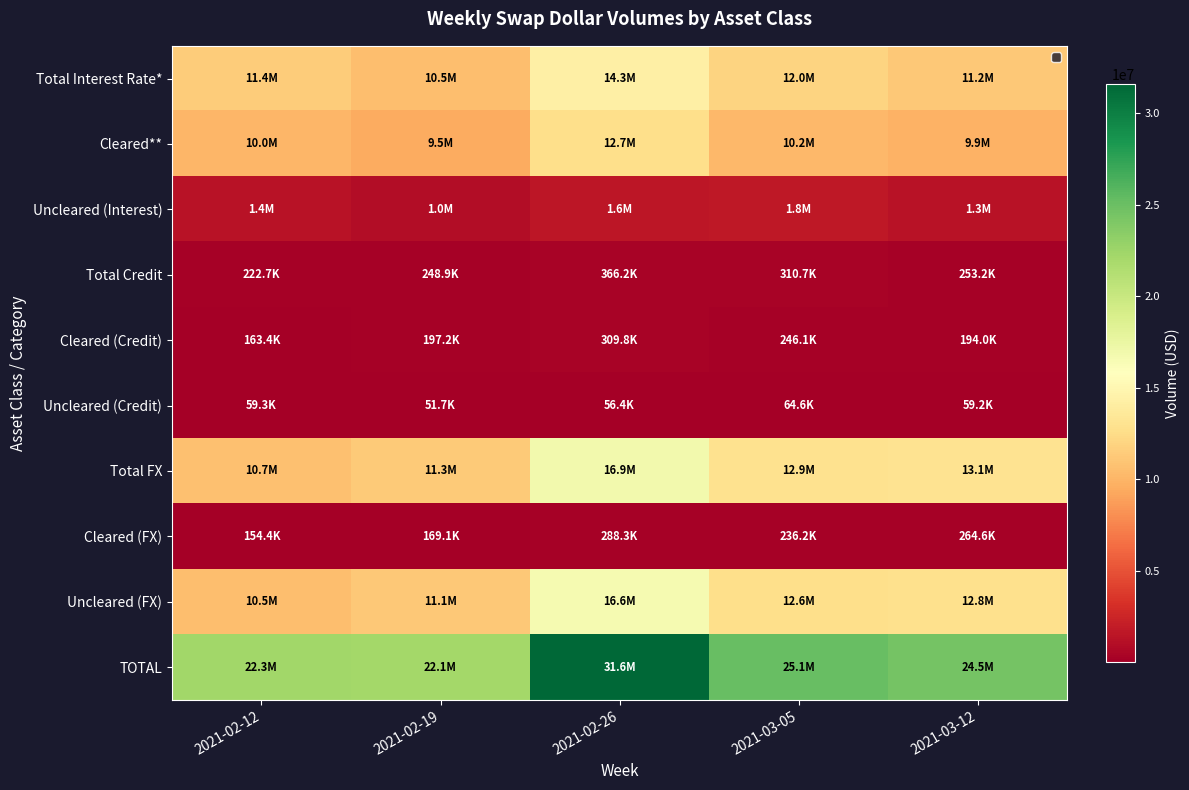

What is the difference between the highest and lowest values at 2021-03-05?

25074822